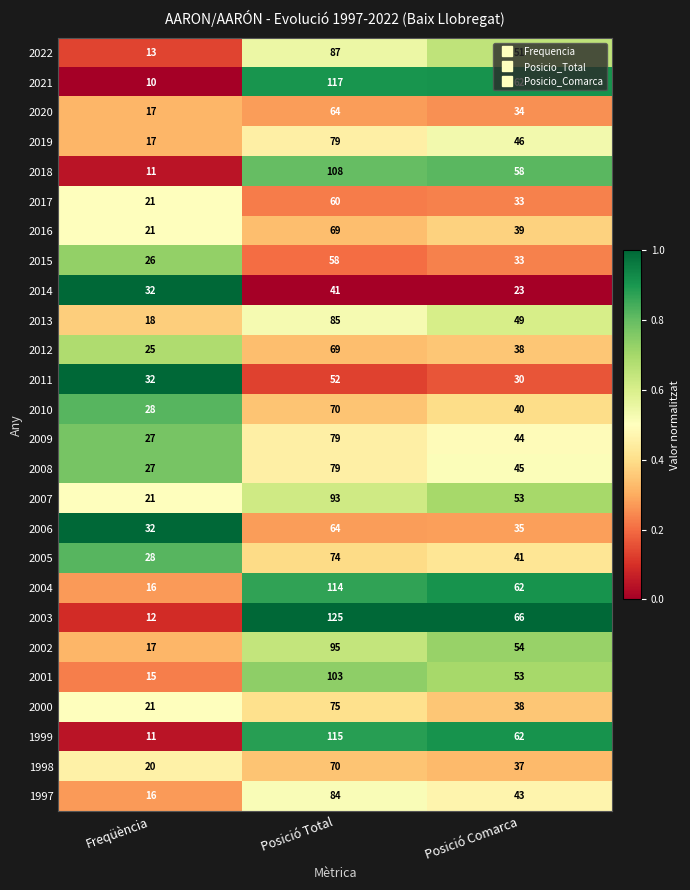

Which category has the lowest value in the 2000 series?

Freqüència